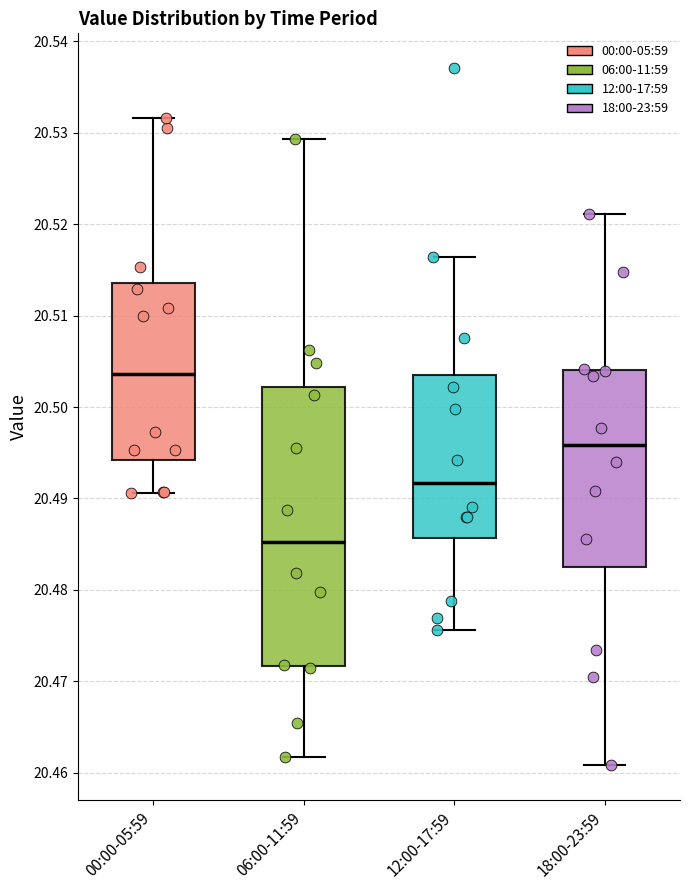

Where does the upper whisker of the box for 06:00-11:59 end on the y-axis? The values are not printed on the chart, so give them approximately, as read against the axis.

20.529